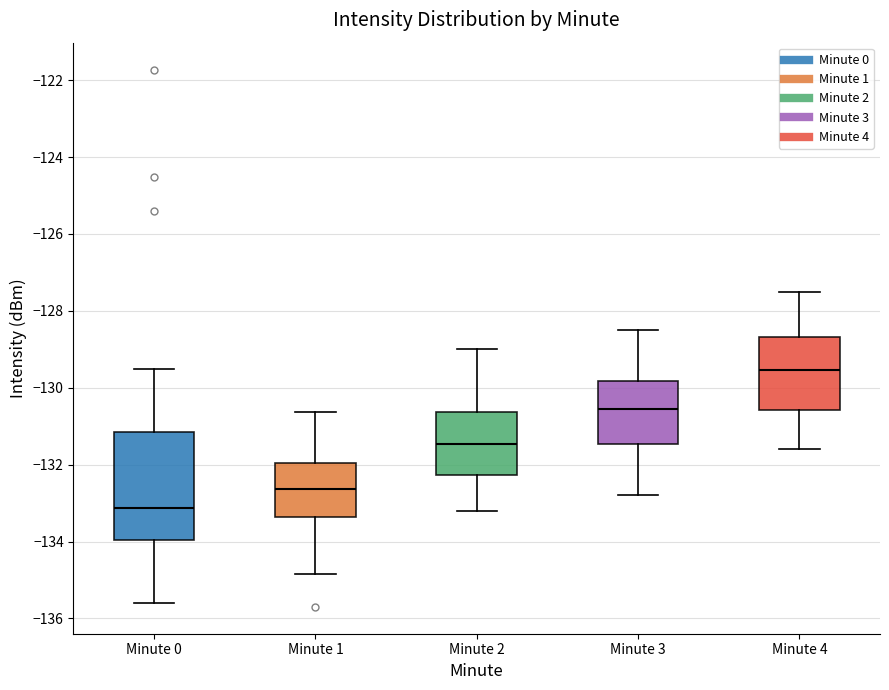

Where is the upper edge of the box for Minute 1 on the y-axis? The values are not printed on the chart, so give them approximately, as read against the axis.

-132.0